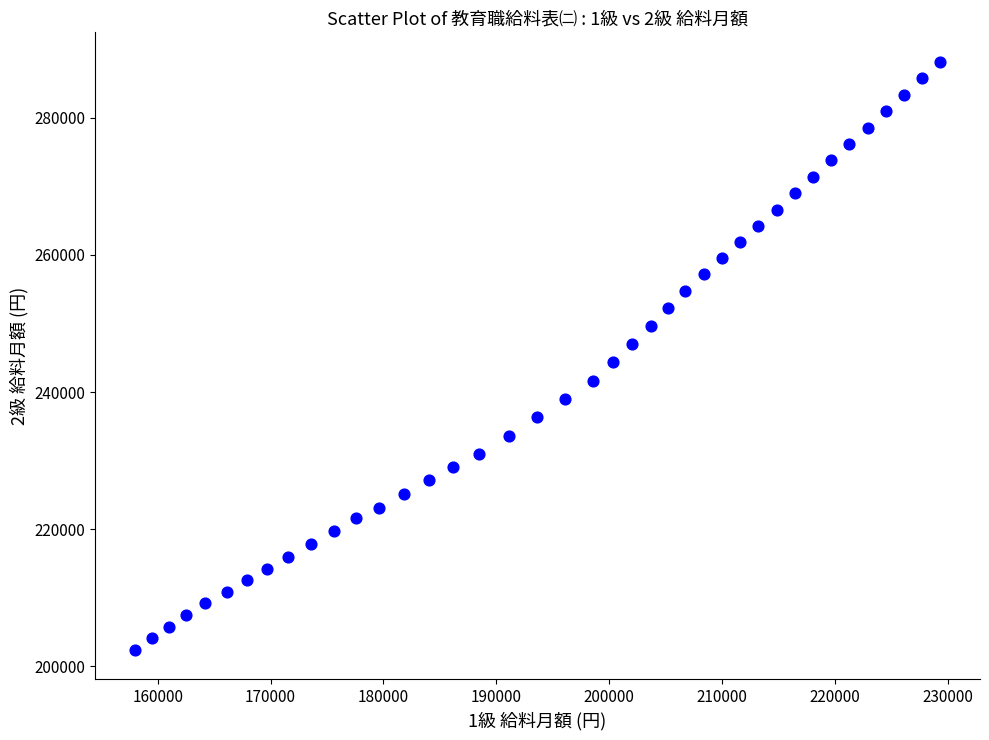

What is the range of Y values (max minus min)?

85800